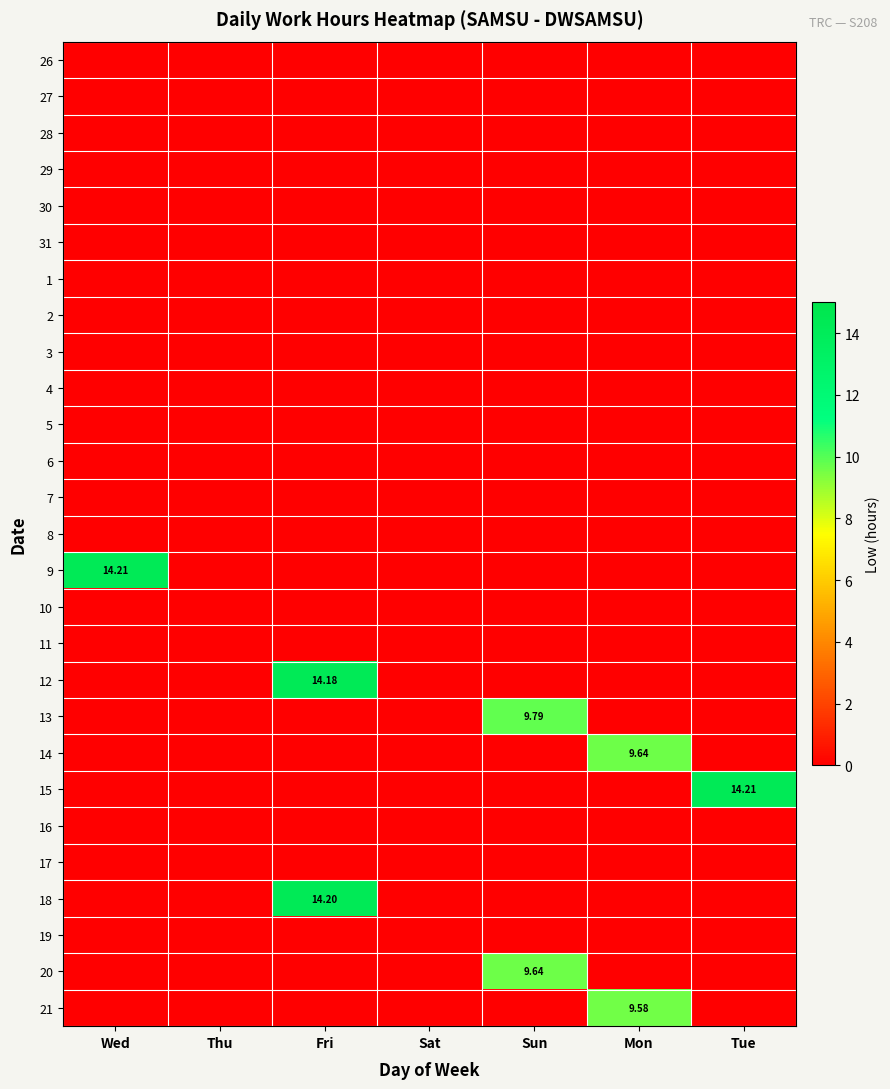

At which category is the sum across all series the highest?

Fri